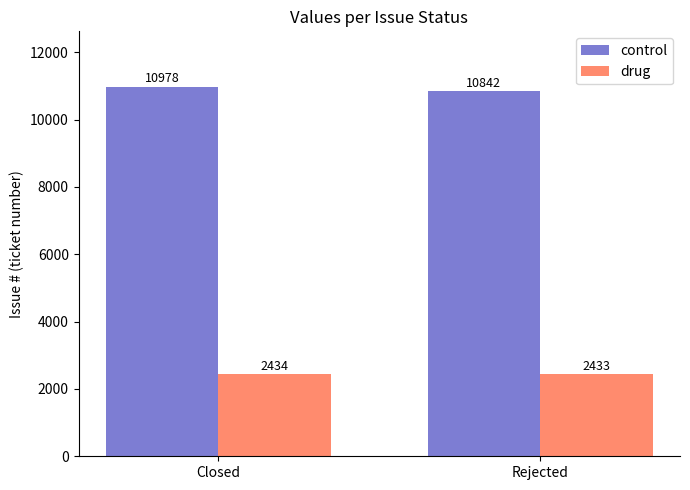

What value does the control series have at Closed?

10978